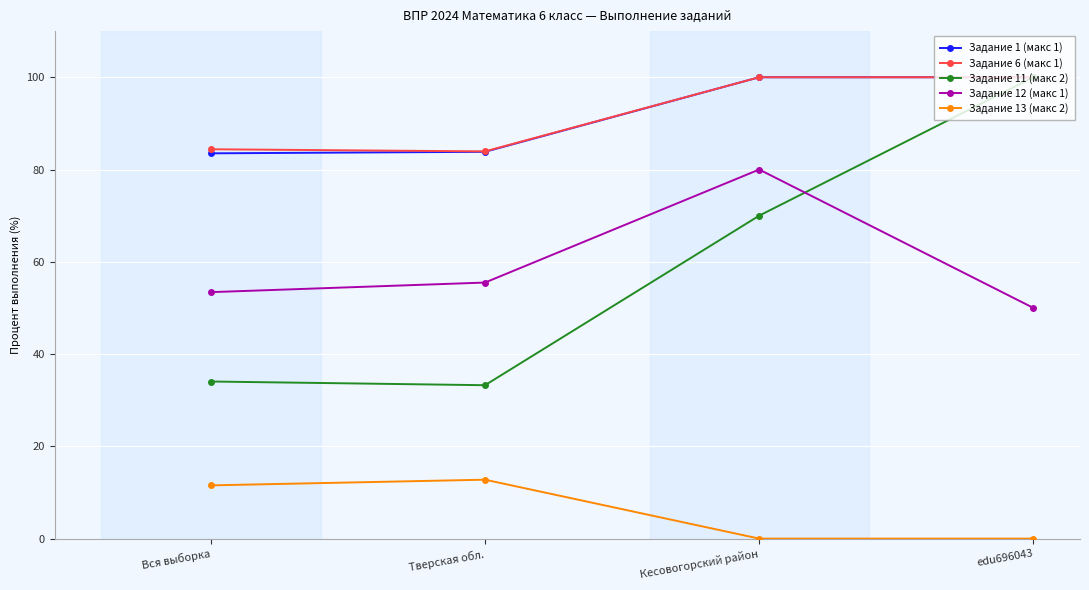

What are all the series names shown in the legend?

Задание 1 (макс 1), Задание 6 (макс 1), Задание 11 (макс 2), Задание 12 (макс 1), Задание 13 (макс 2)